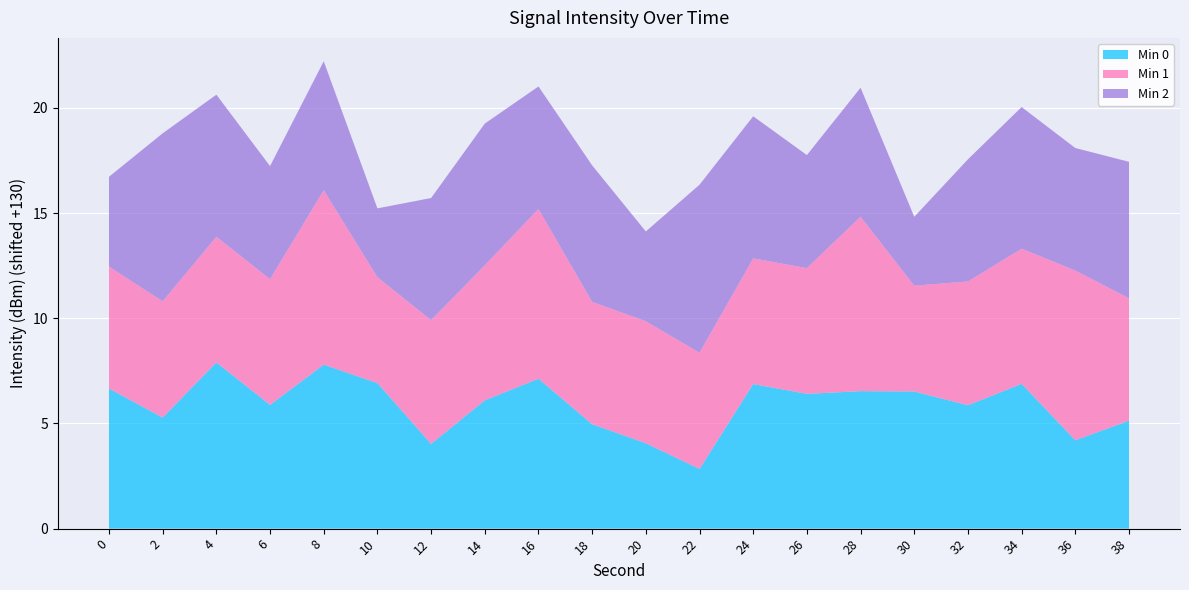

Reading left to right, list all the values displayed in this chart.

Min 0: -123.3	-124.7	-122.1	-124.1	-122.2	-123.1	-126.0	-123.9	-122.9	-125.0	-125.9	-127.2	-123.1	-123.6	-123.5	-123.5	-124.1	-123.1	-125.8	-124.9
Min 1: -124.2	-124.5	-124.0	-124.0	-121.7	-125.0	-124.1	-123.6	-121.9	-124.2	-124.2	-124.5	-124.0	-124.0	-121.7	-125.0	-124.1	-123.6	-121.9	-124.2
Min 2: -125.7	-122.0	-123.2	-124.6	-123.9	-126.7	-124.2	-123.3	-124.2	-123.5	-125.7	-122.0	-123.2	-124.6	-123.9	-126.7	-124.2	-123.3	-124.2	-123.5